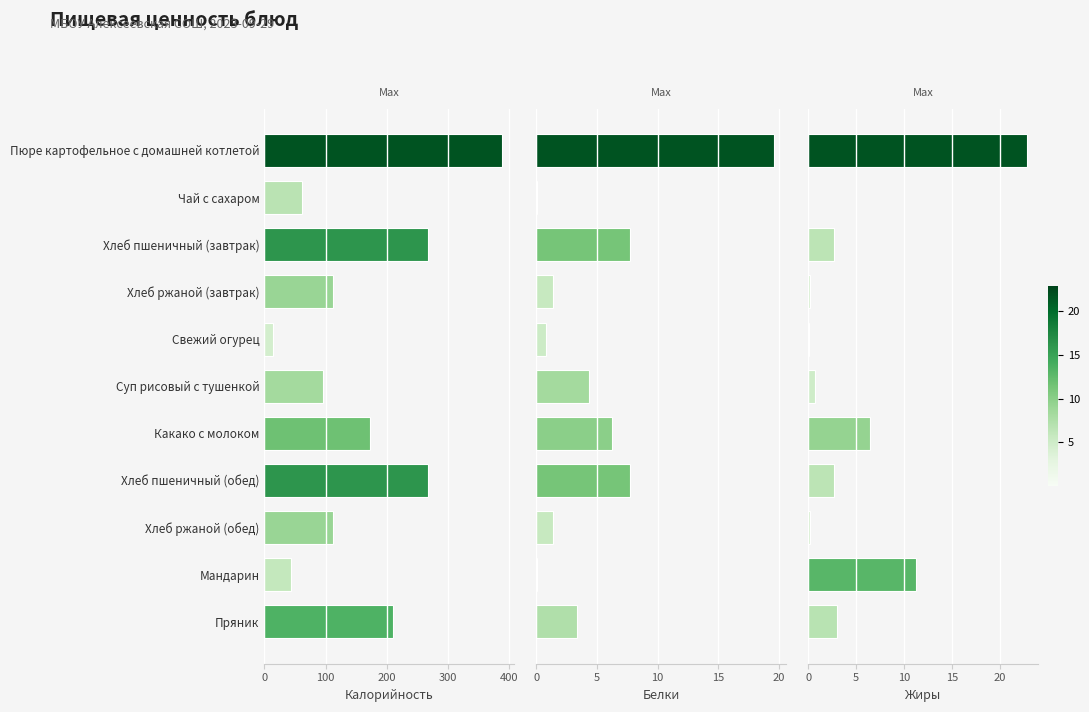

At how many categories does at least one series exceed 193?

4